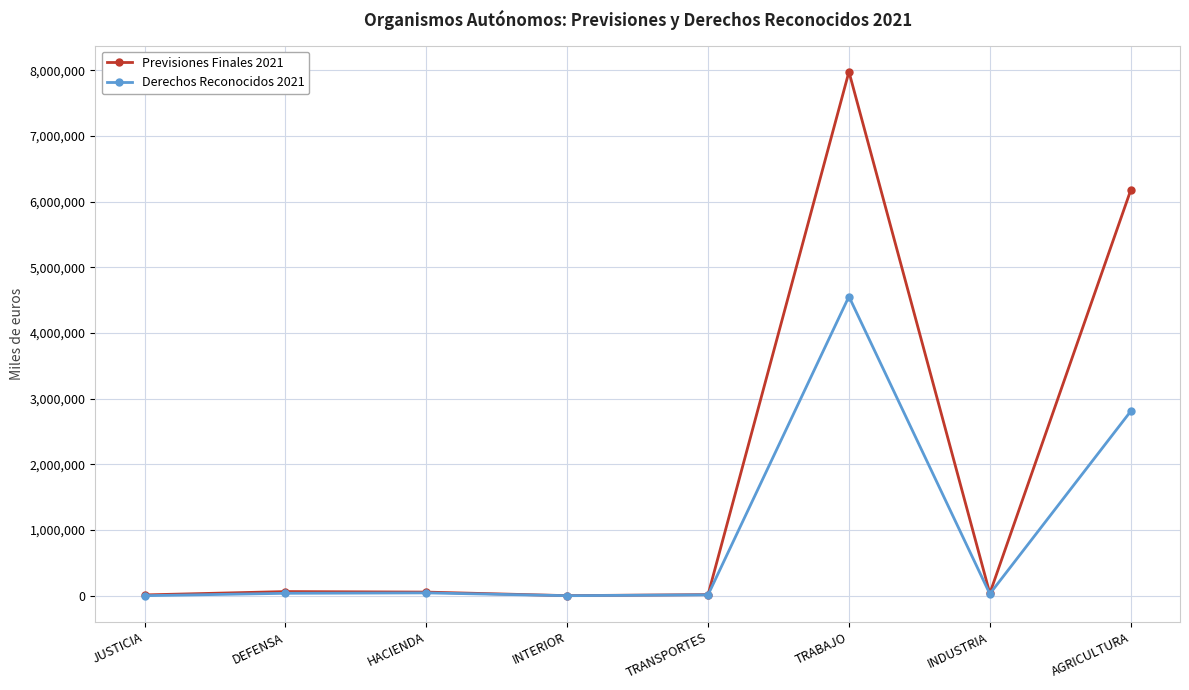

What is the value of the Previsiones Finales 2021 point at the 7th from the left?

36672